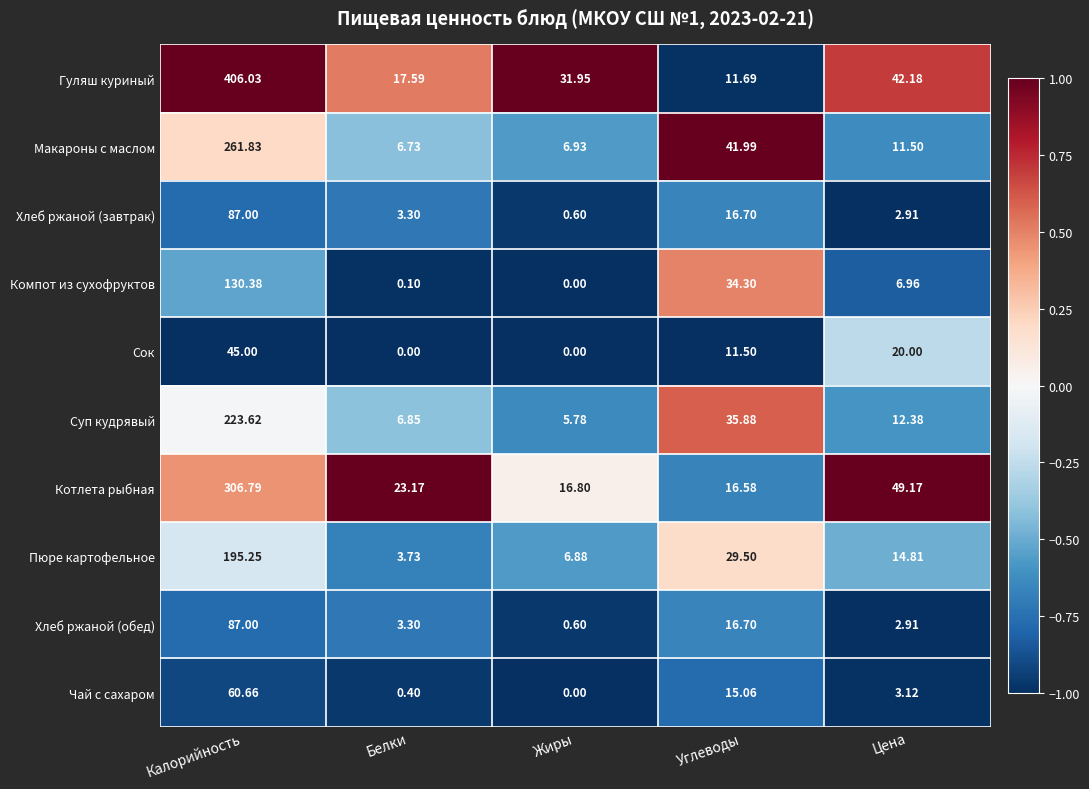

Count the number of data series in this chart.

10